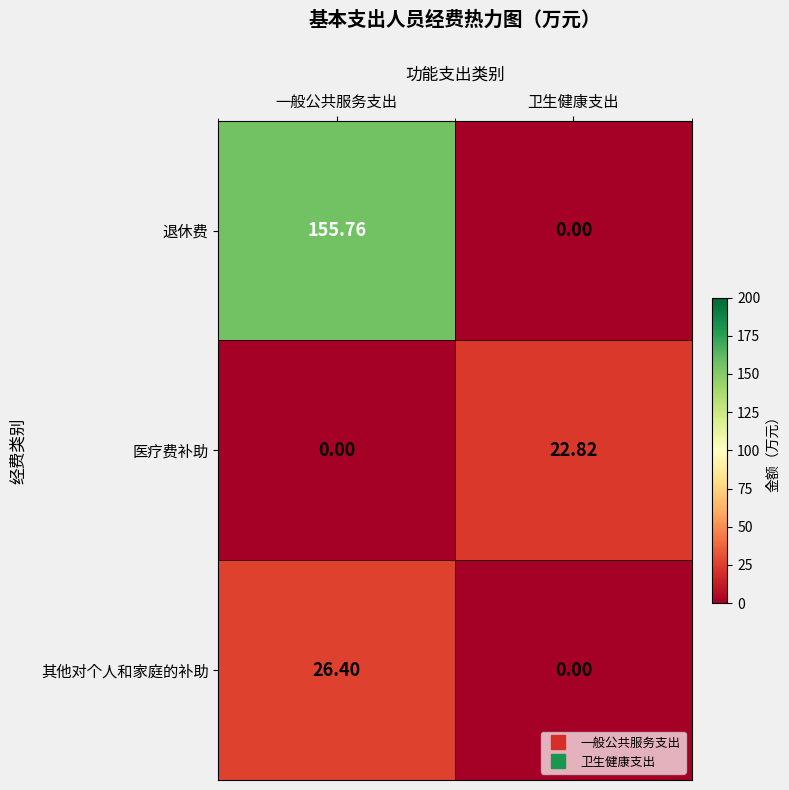

How many data points in 退休费 are above 155?

1